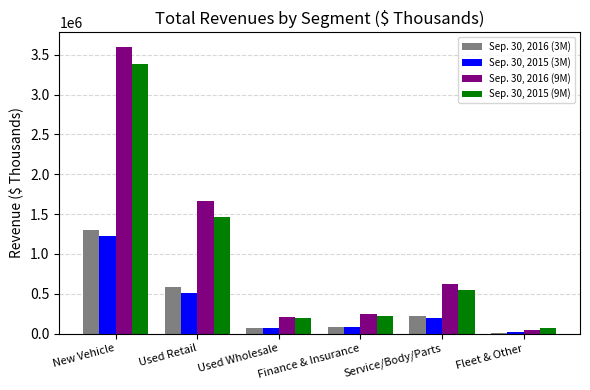

What is the value of the Sep. 30, 2016 (3M) bar at the 2nd from the left?

580885